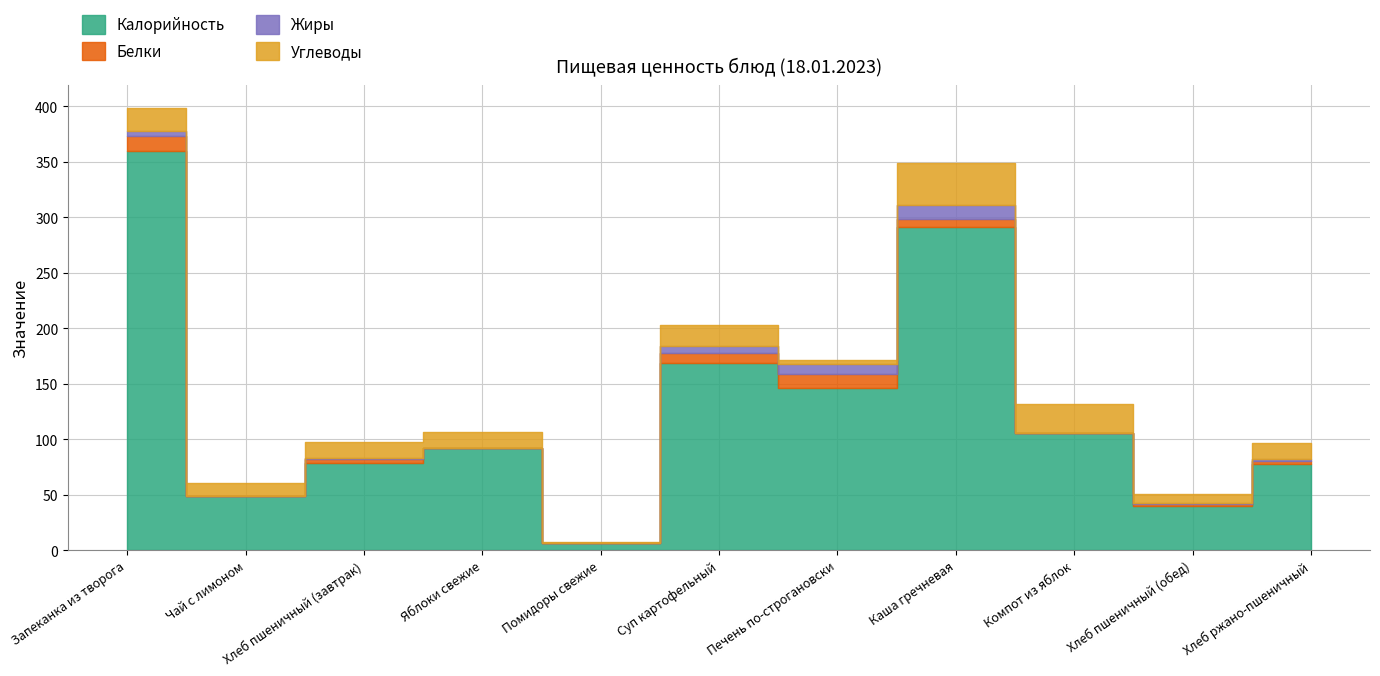

At which label does Углеводы reach its peak?

Каша гречневая